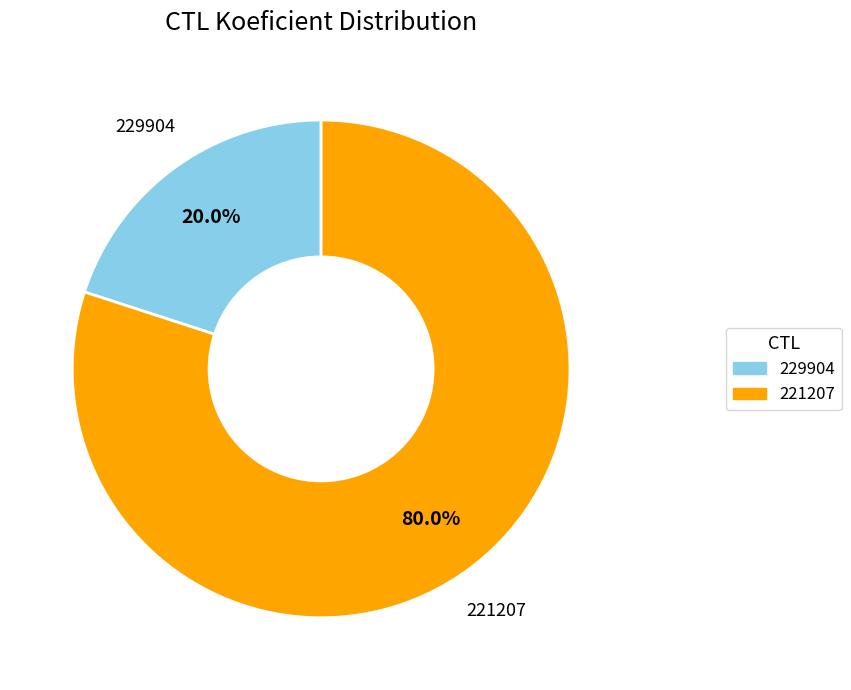

Count the number of slices in the pie.

2